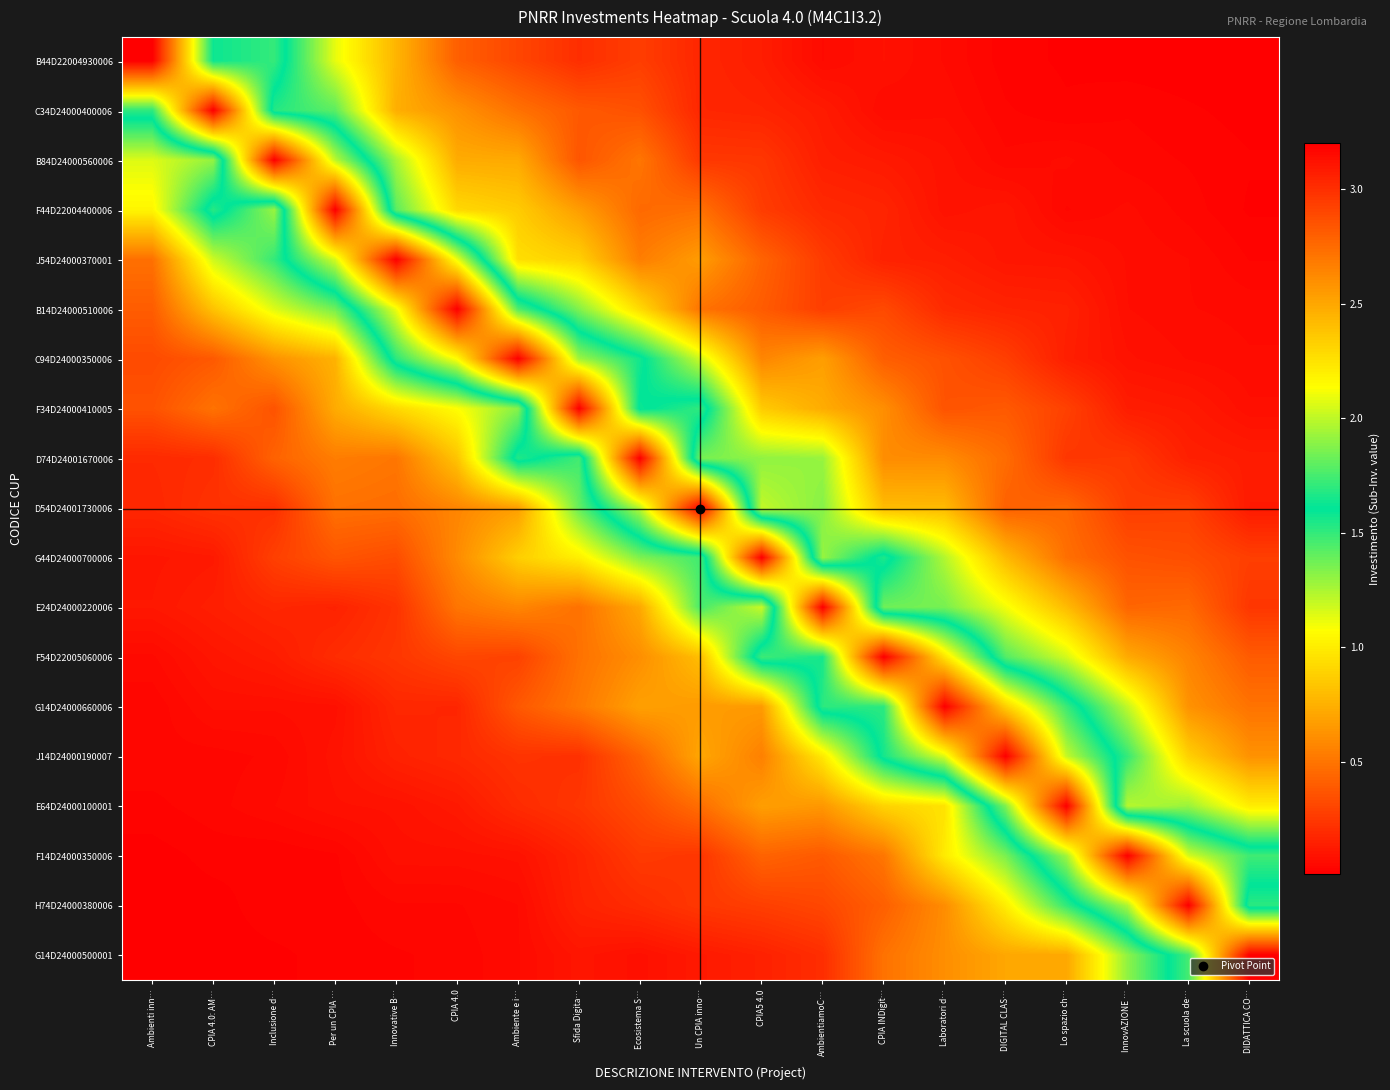

Between Sfida Digita… and DIDATTICA CO…, which series saw the biggest shift?

F34D24000410005